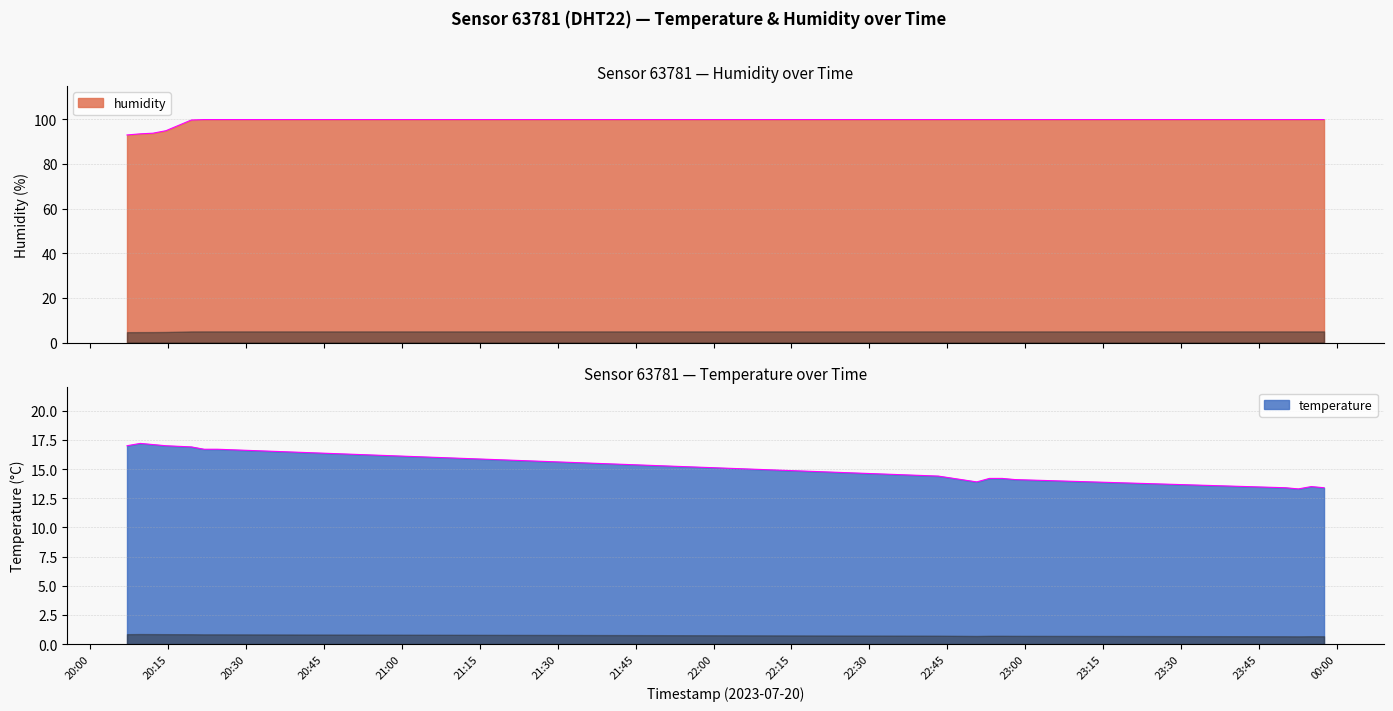

Is it true that temperature equals 16.9 at 2023-07-20T20:19:26?

True